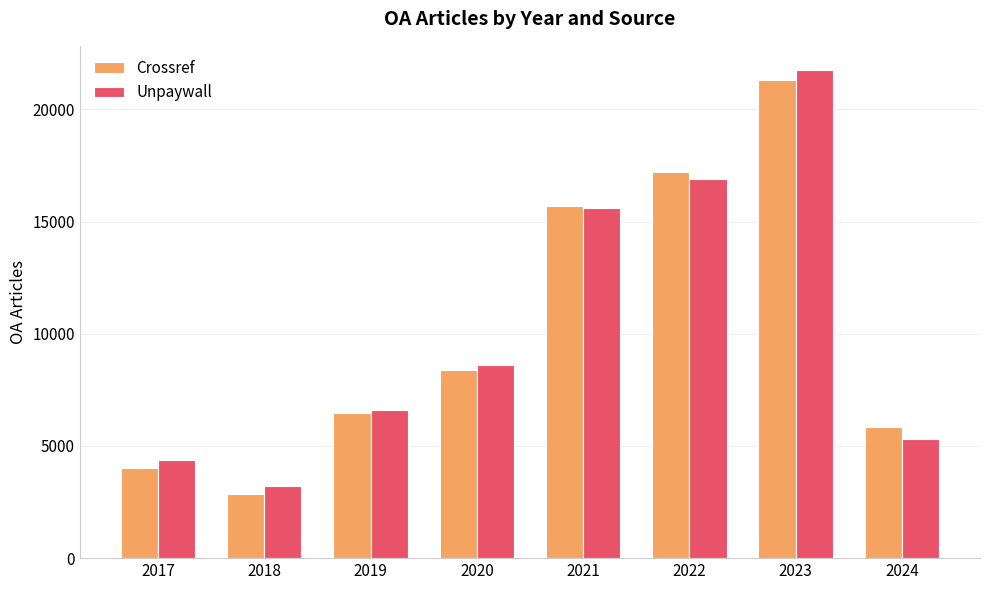

At which category is the sum across all series the highest?

2023